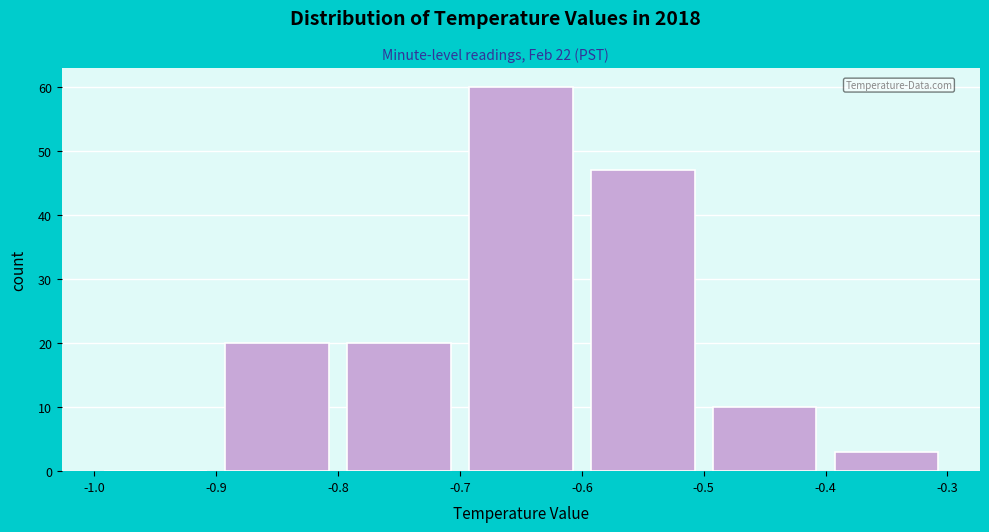

Reading left to right, list every bar in this chart as the range it spans on the x-axis followed by its height. The values are not printed on the chart, so give them approximately, as read against the axis.

-1.0 to -0.9: 0
-0.9 to -0.8: 20
-0.8 to -0.7: 20
-0.7 to -0.6: 60
-0.6 to -0.5: 47
-0.5 to -0.4: 10
-0.4 to -0.3: 3